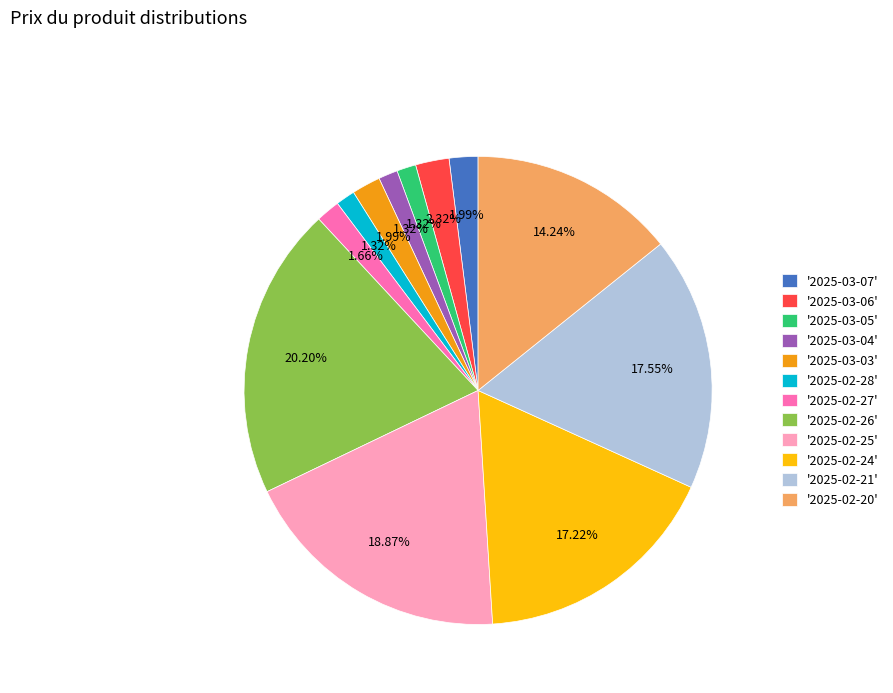

Is there a majority slice in this chart?

No